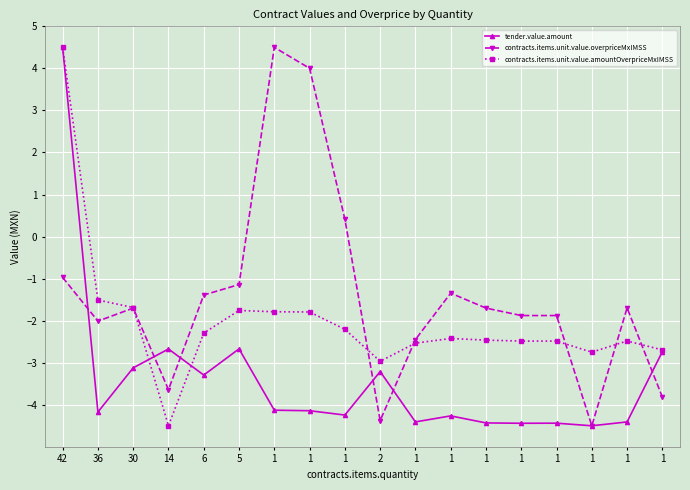

Is this an area chart (filled region under the line)?

No